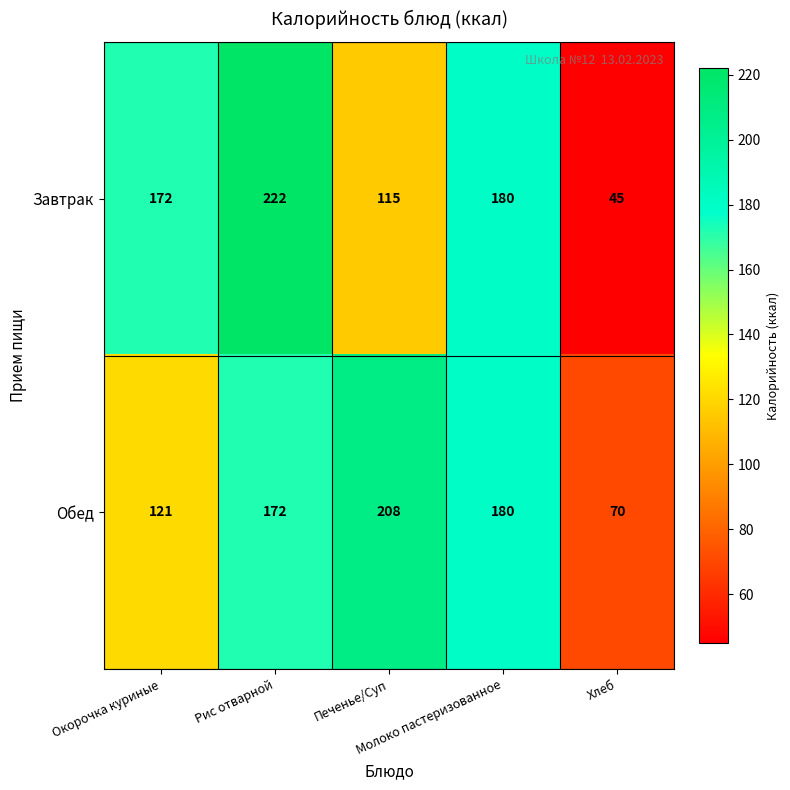

What is the sum of all Завтрак values?

734